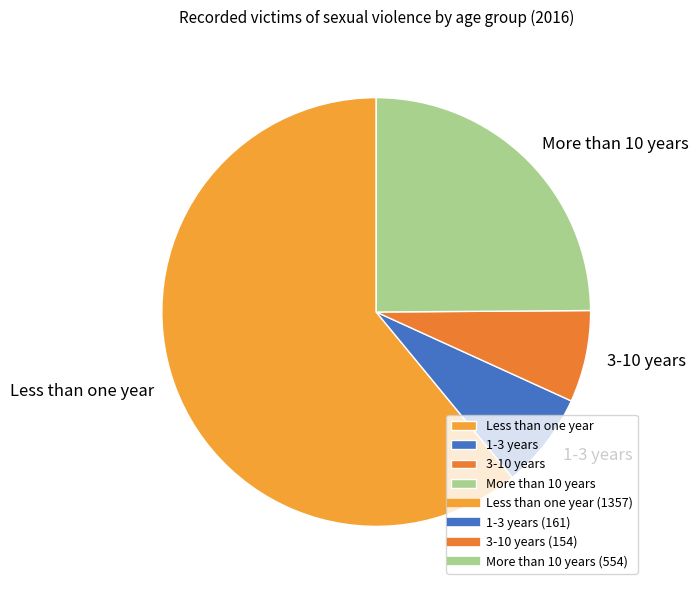

Which category has the biggest portion of the pie?

Less than one year